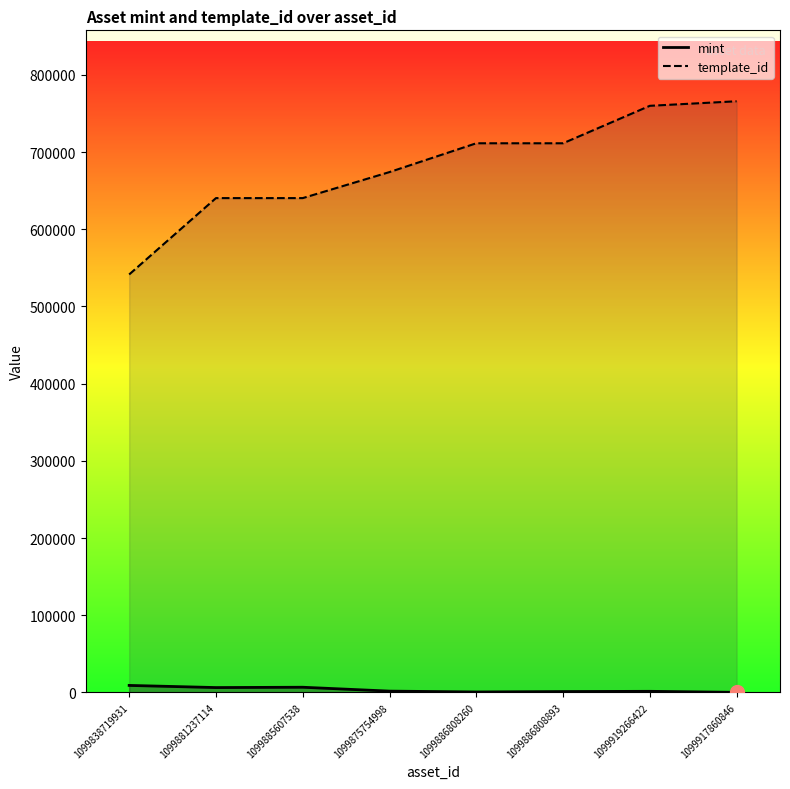

True or false: template_id and mint cross at least once.

False